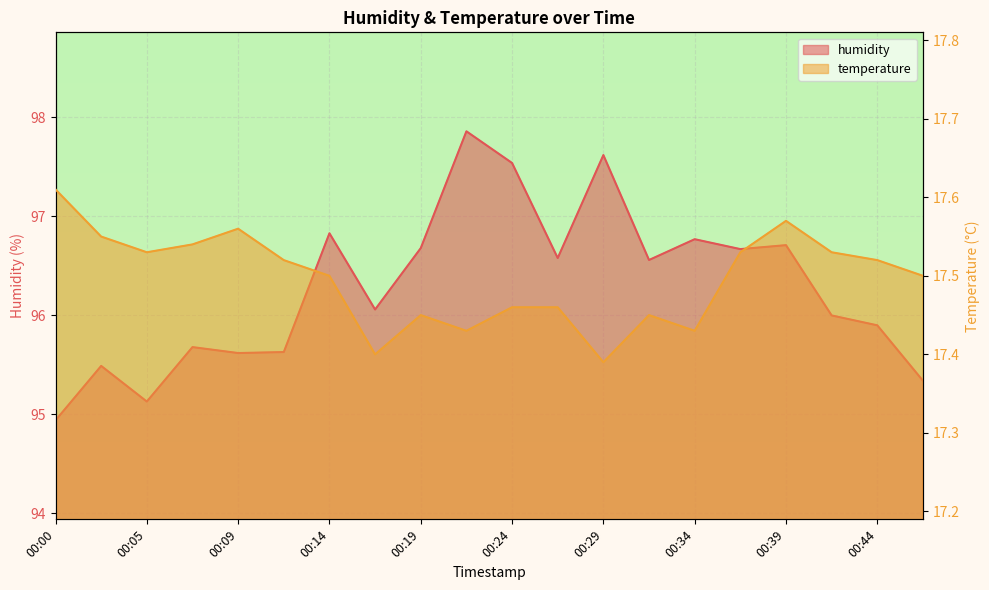

List the series in order of their overall mean, lowest first.

temperature, humidity